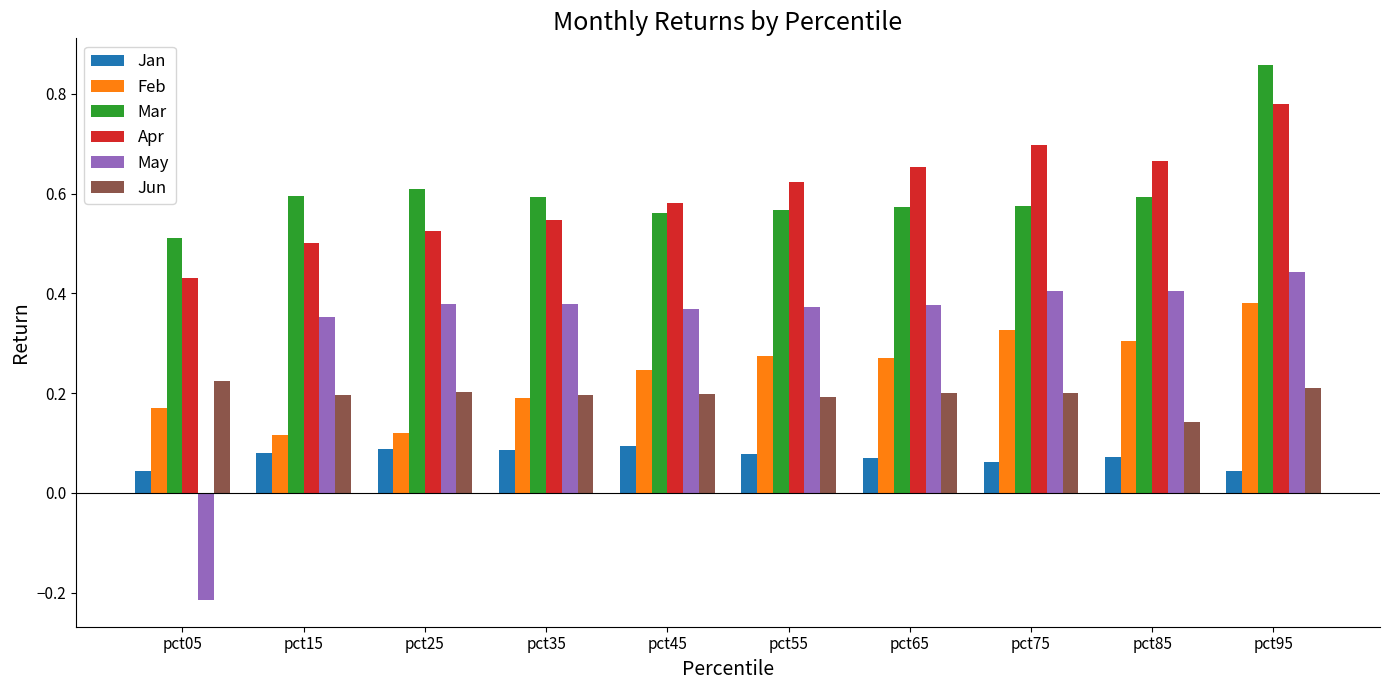

List the series in order of their peak value, highest first.

Mar, Apr, May, Feb, Jun, Jan